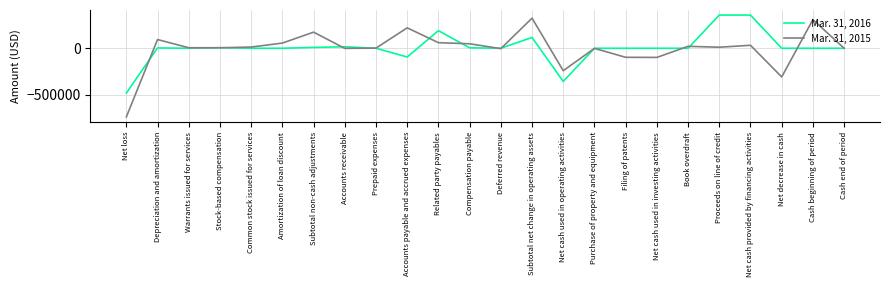

Read the Mar. 31, 2015 value at Net cash used in investing activities, to the nearest 10.

-98950